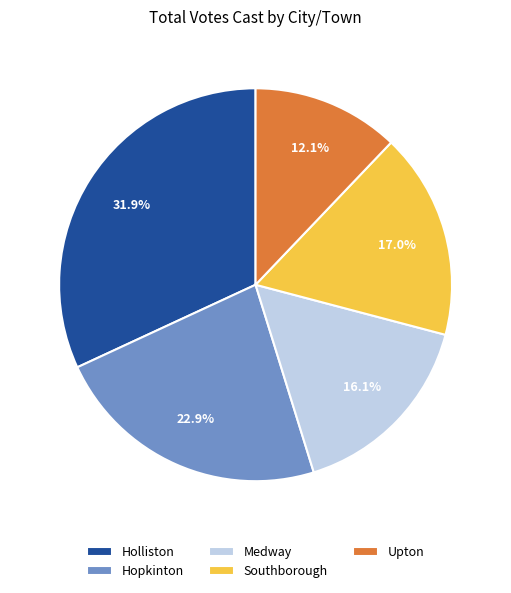

Count the number of slices in the pie.

5